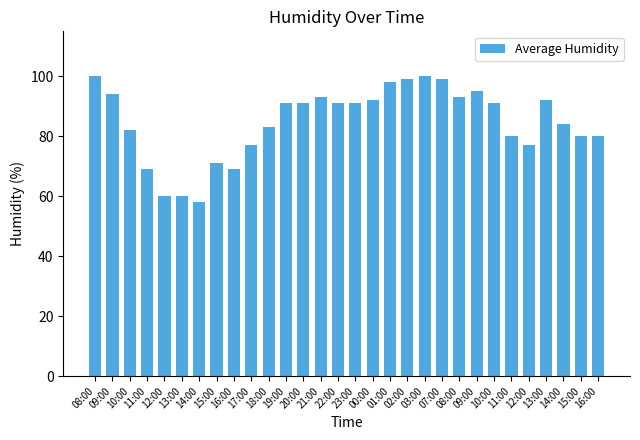

The chart shows a value of 95 at 13:00. True or false?

False